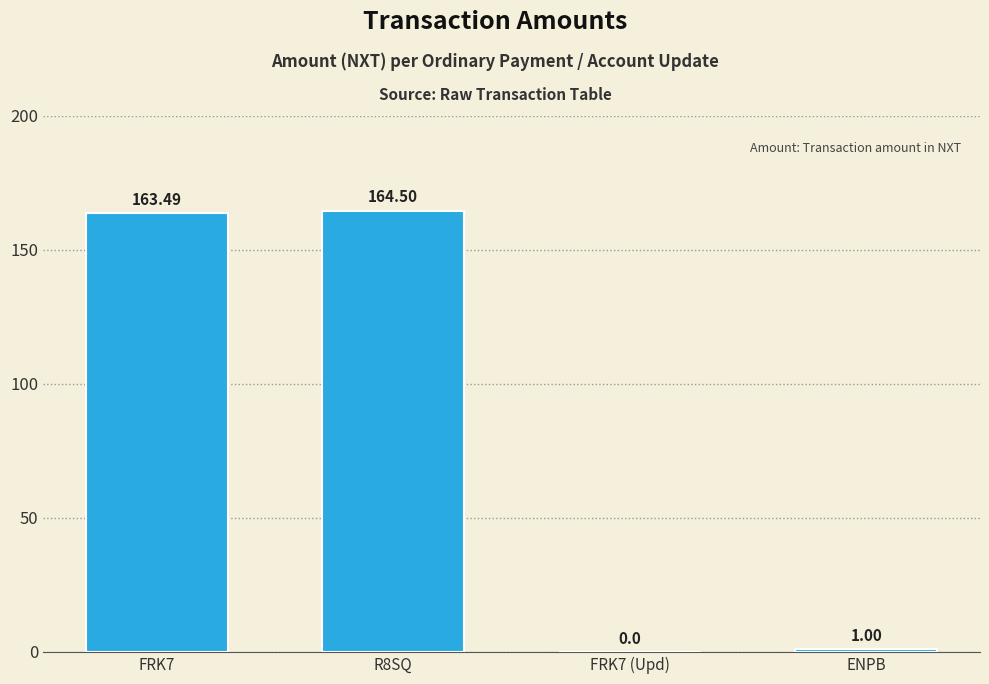

What is the sum of all values?

329.0